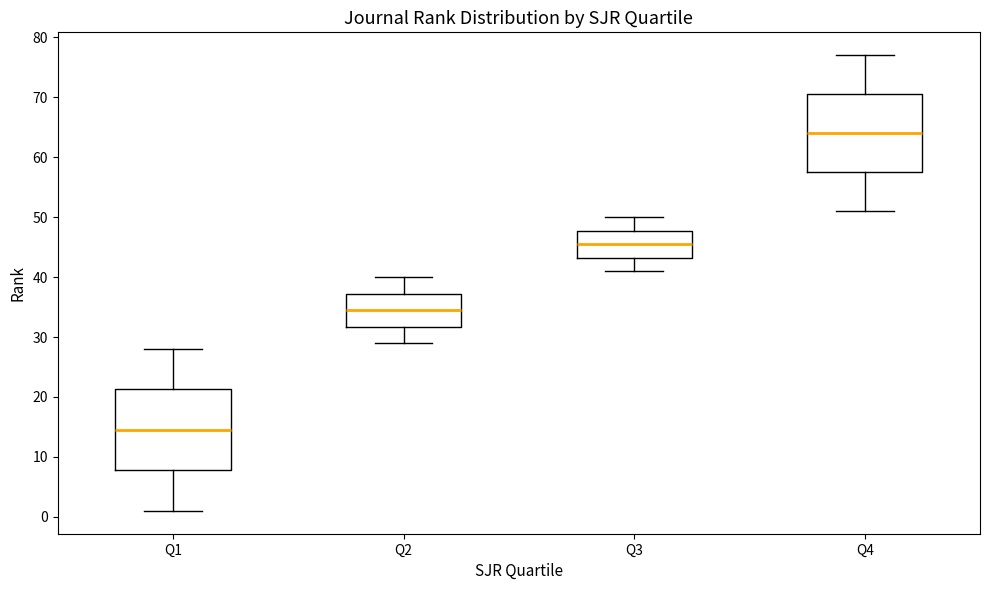

Reading left to right, read every box against the y-axis: the position of its median line, the range the box covers, and the ends of its whiskers. The values are not printed on the chart, so give them approximately, as read against the axis.

Q1: median 15, box 8 to 21, whiskers 1 to 28
Q2: median 35, box 32 to 37, whiskers 29 to 40
Q3: median 46, box 43 to 48, whiskers 41 to 50
Q4: median 64, box 58 to 71, whiskers 51 to 77